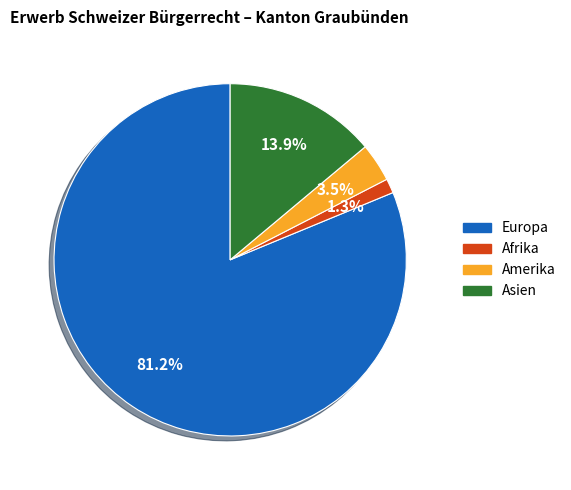

Count the number of slices in the pie.

4